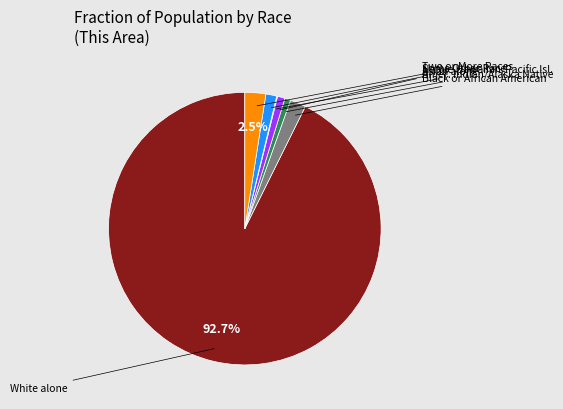

Does any single category account for the majority?

Yes